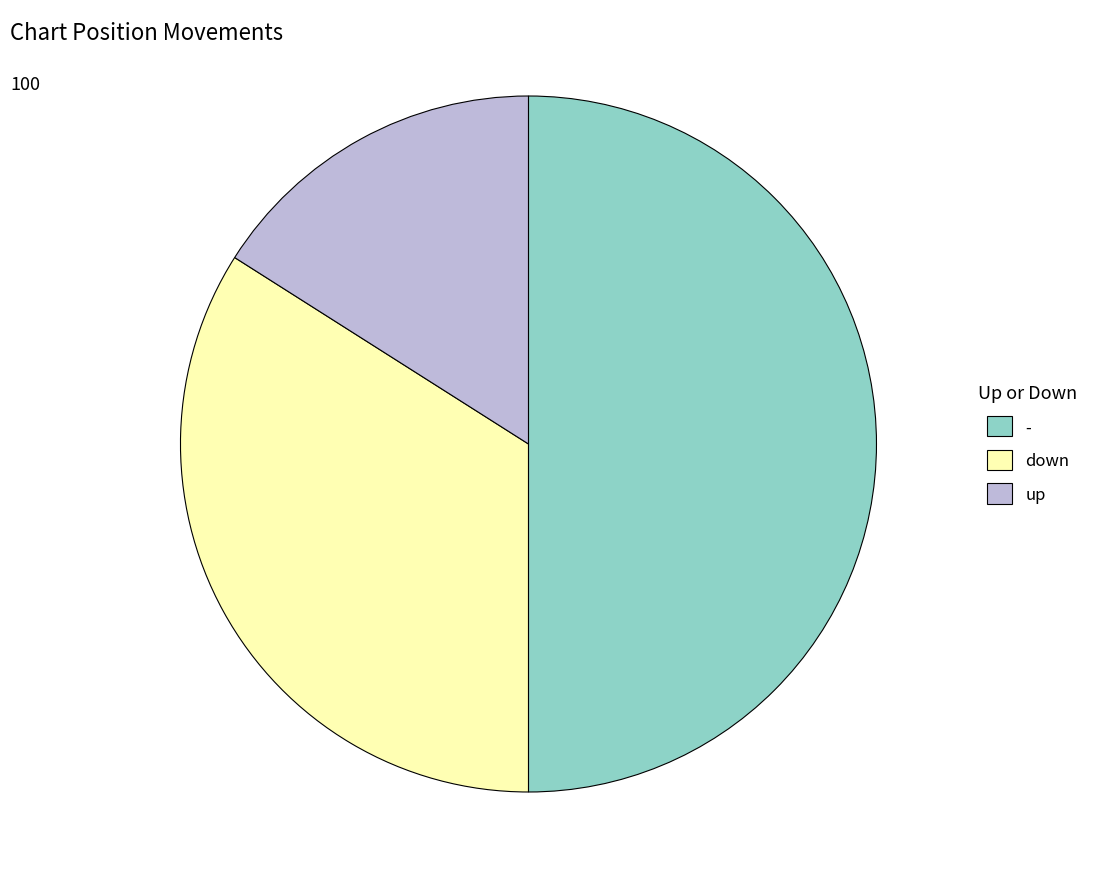

True or false: down accounts for 34% of the total.

True